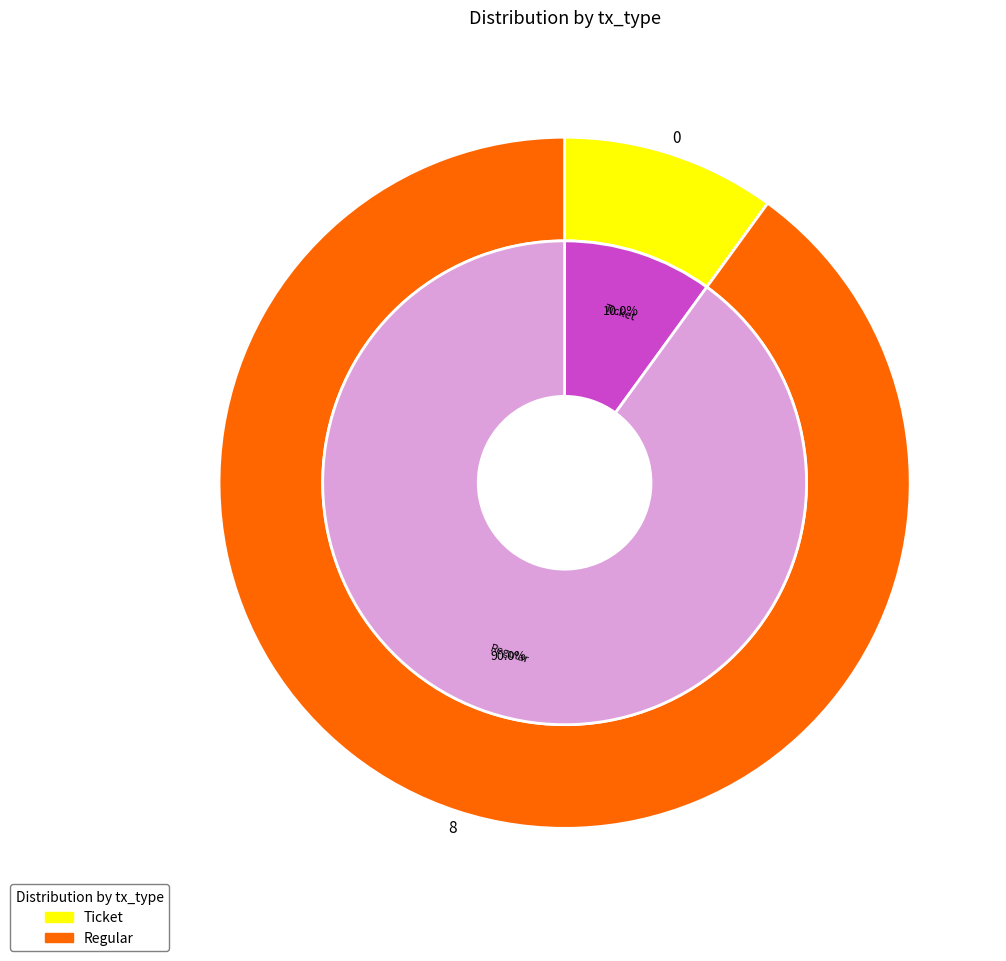

Which category has the smallest portion of the pie?

Ticket